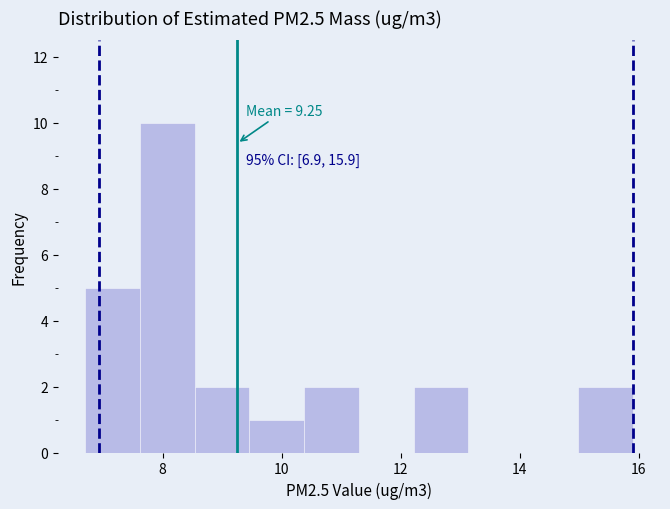

Over which range of the x-axis is the bar tallest?

7.62 to 8.54